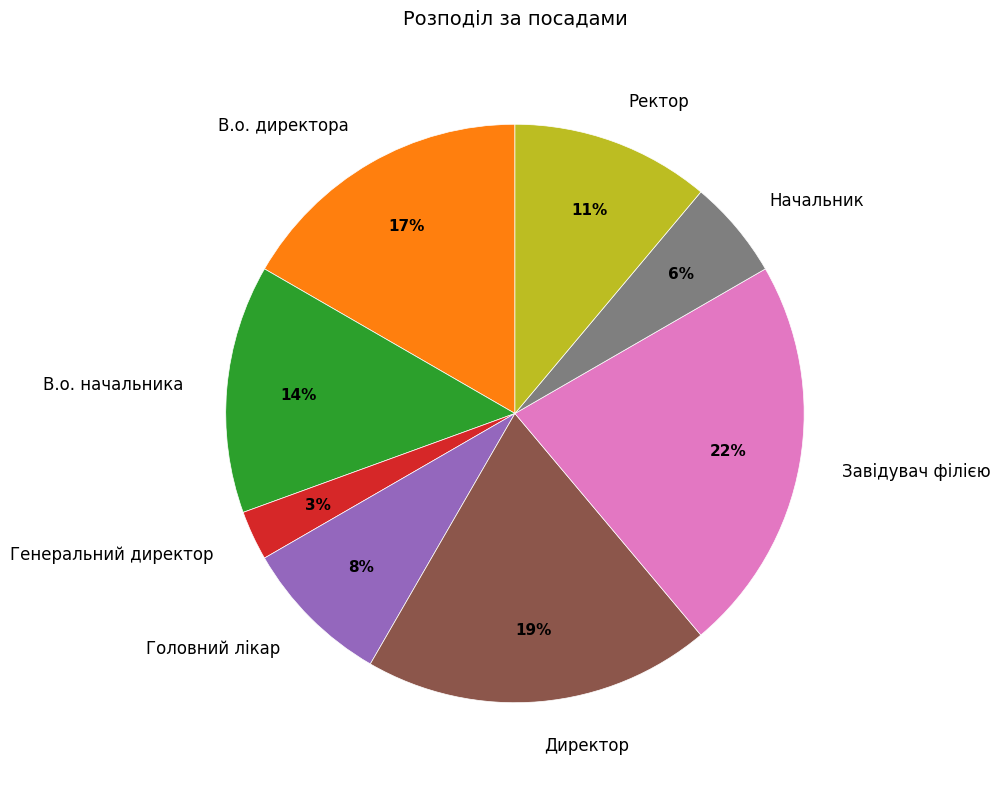

How many segments does this pie chart have?

8